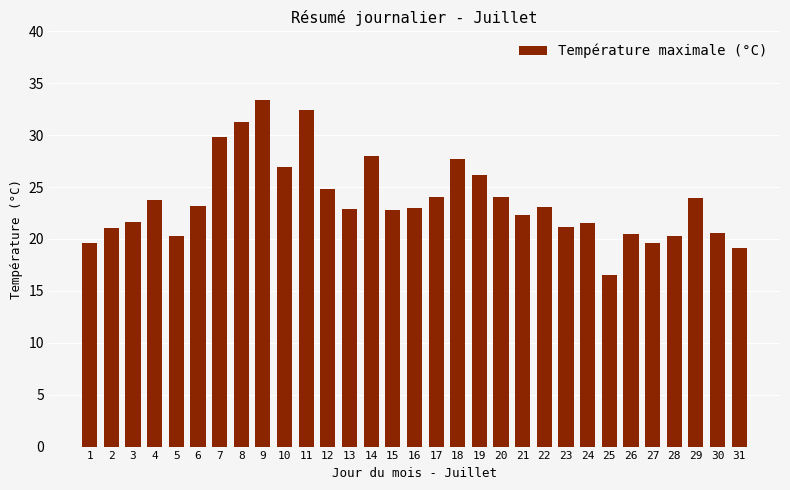

What is the change in value from 3 to 30?

-1.0